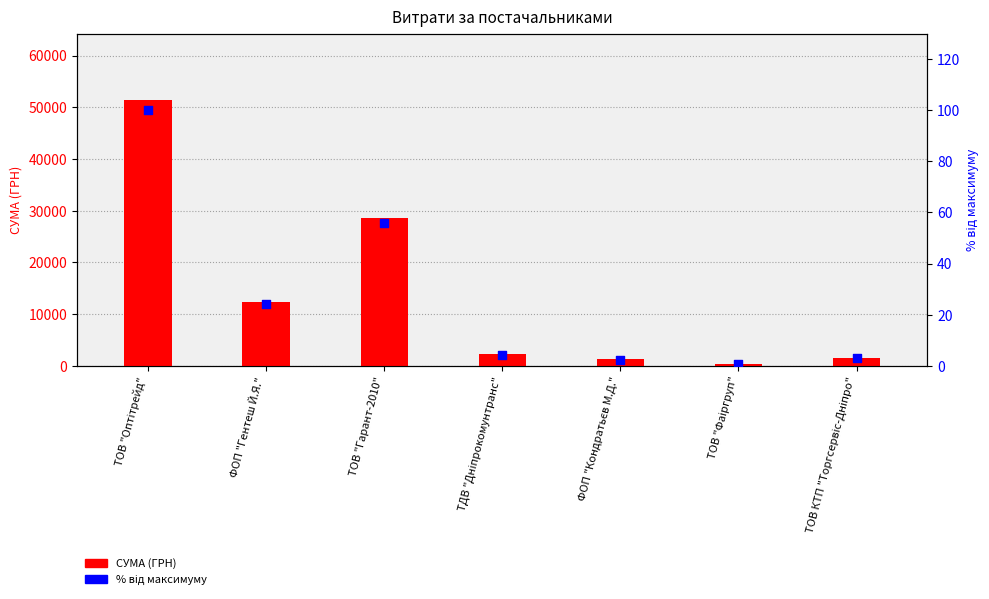

Which series contains the lowest Y value?

% від максимуму